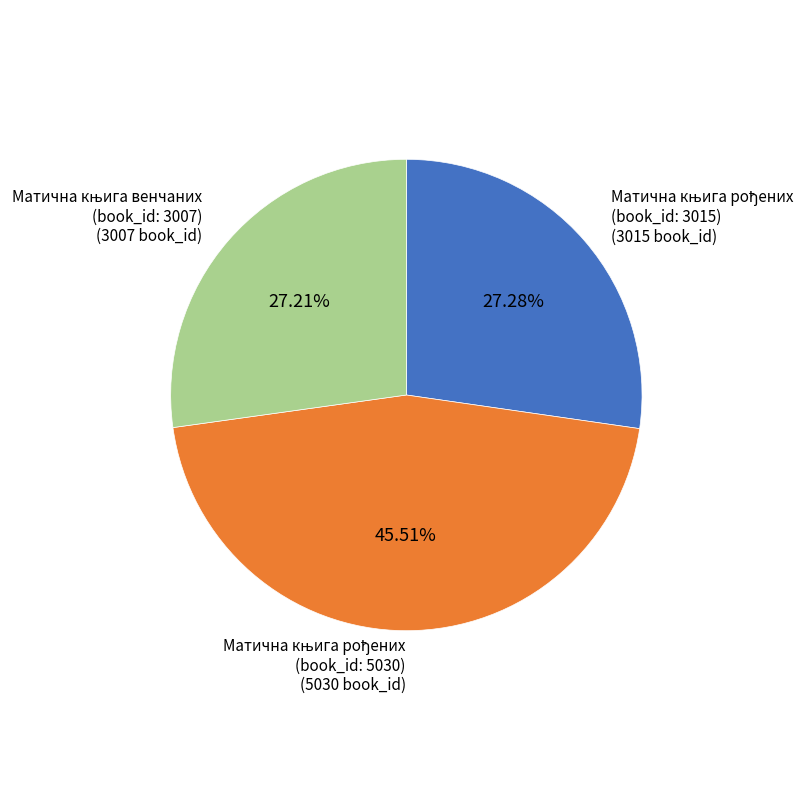

Does any single category account for the majority?

No